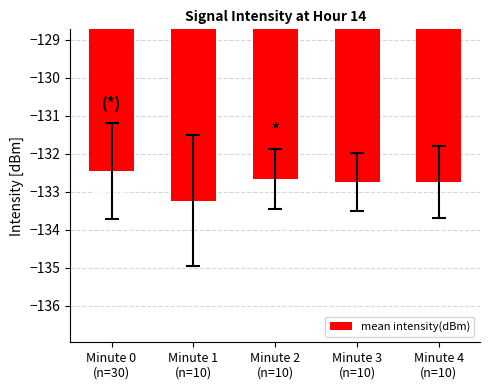

What is the label of the 2nd bar from the left?

Minute 1
(n=10)